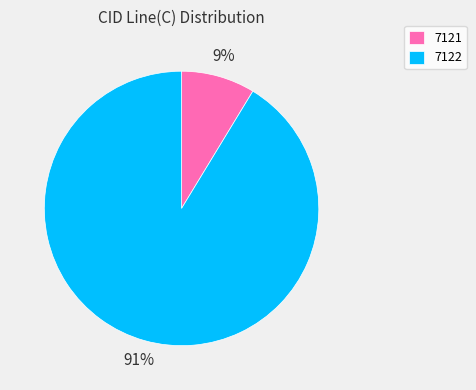

To the nearest percent, what is the combined percentage of 7121 and 7122?

100%